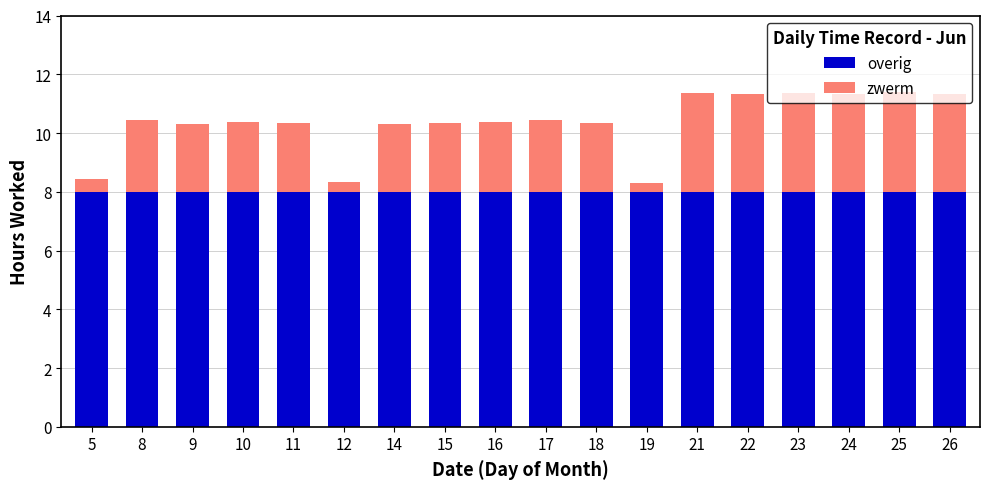

Are the bars grouped side by side (vs. stacked)?

No